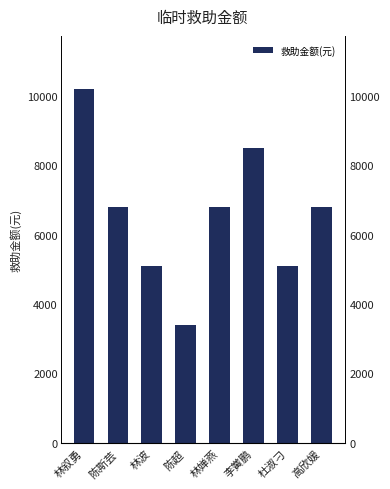

Reading right to left, transcribe all the data shown in this chart.

6800	5100	8500	6800	3400	5100	6800	10200